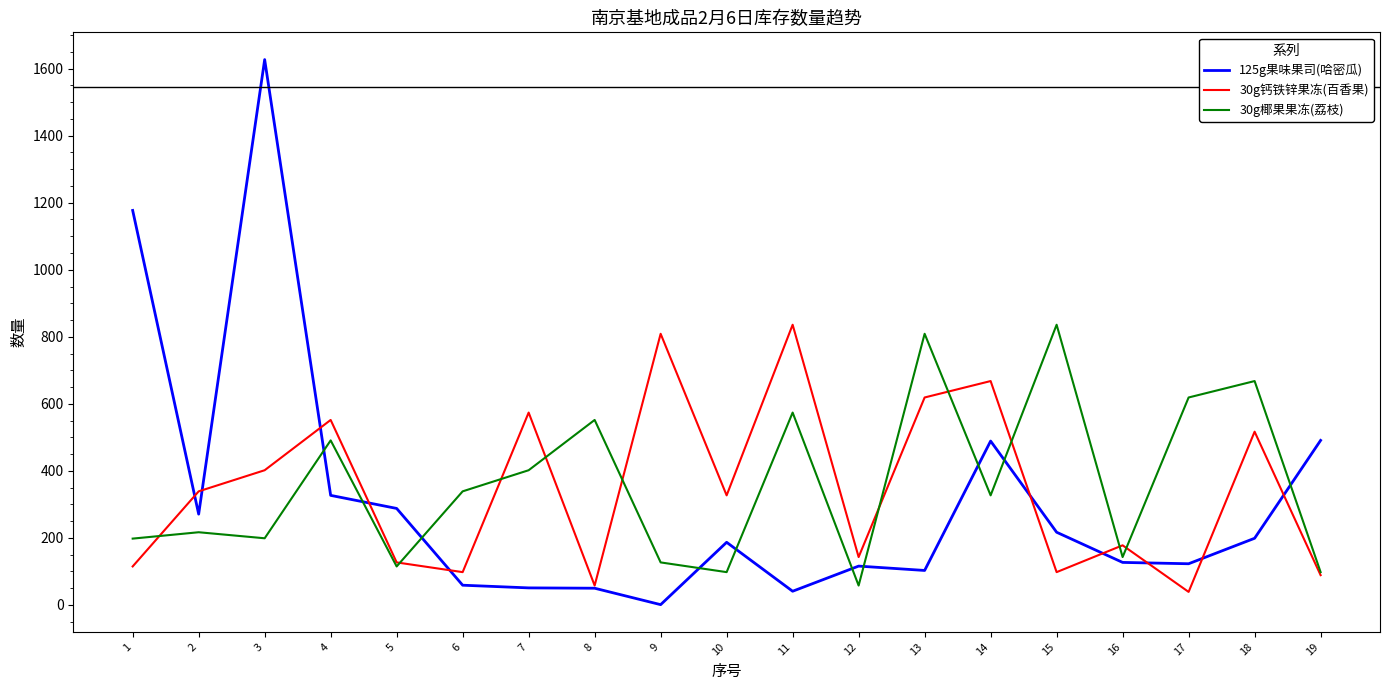

How many lines are shown in the chart?

3